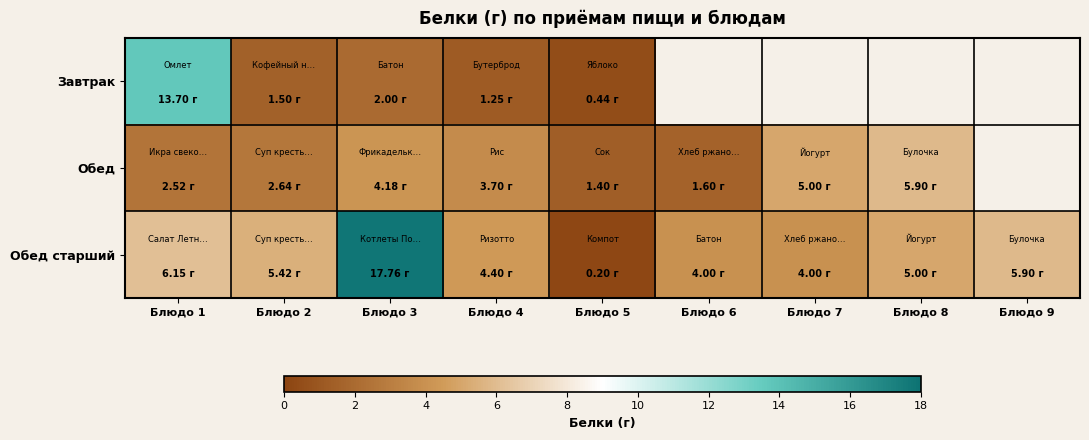

What is the sum of the Обед values at Блюдо 4 and Блюдо 3?

7.9